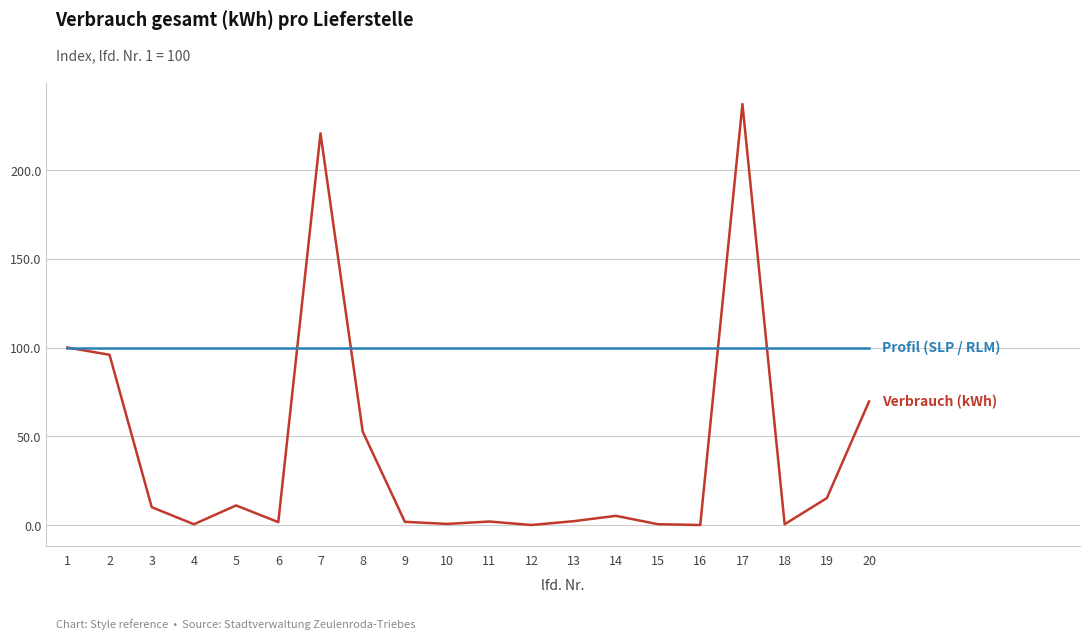

What is the greatest value displayed?

237.2